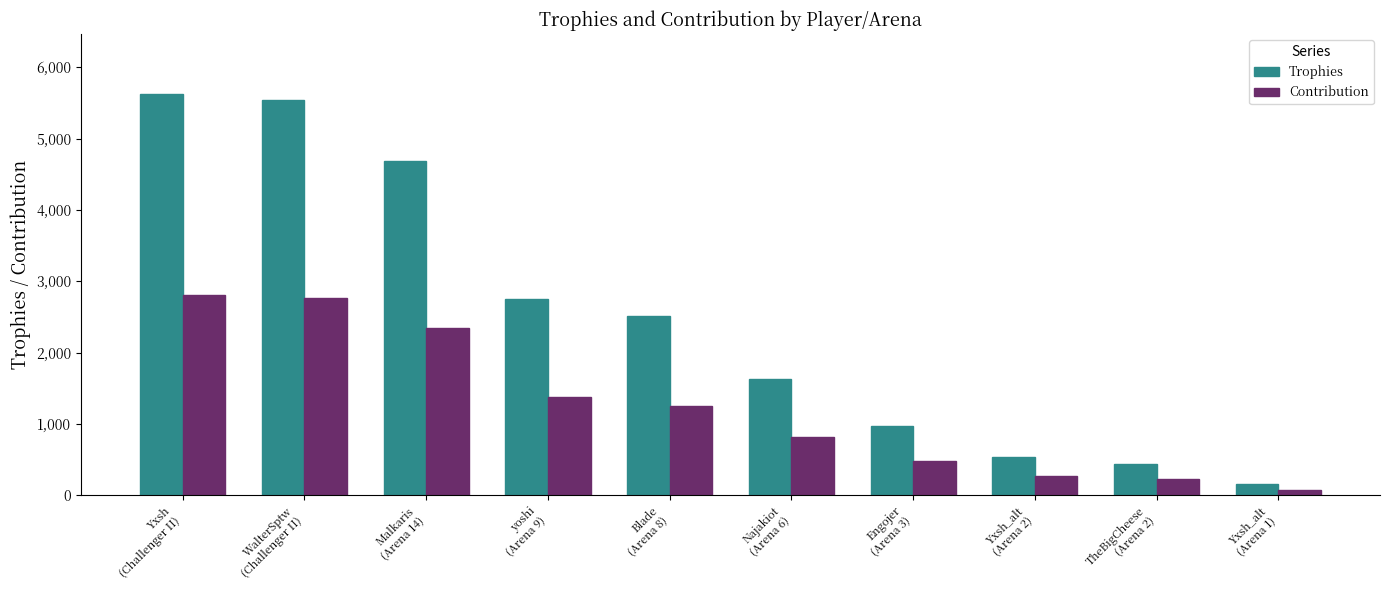

What is the label of the 9th bar from the right?

WalterSptw
(Challenger II)